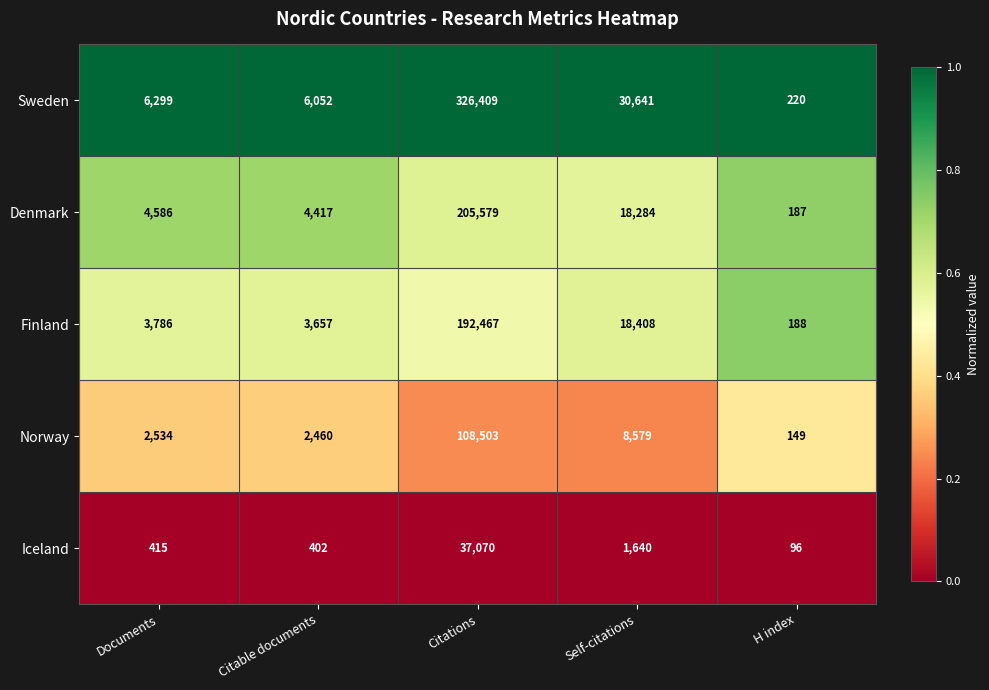

True or false: Finland has a value of 11980 at Self-citations.

False